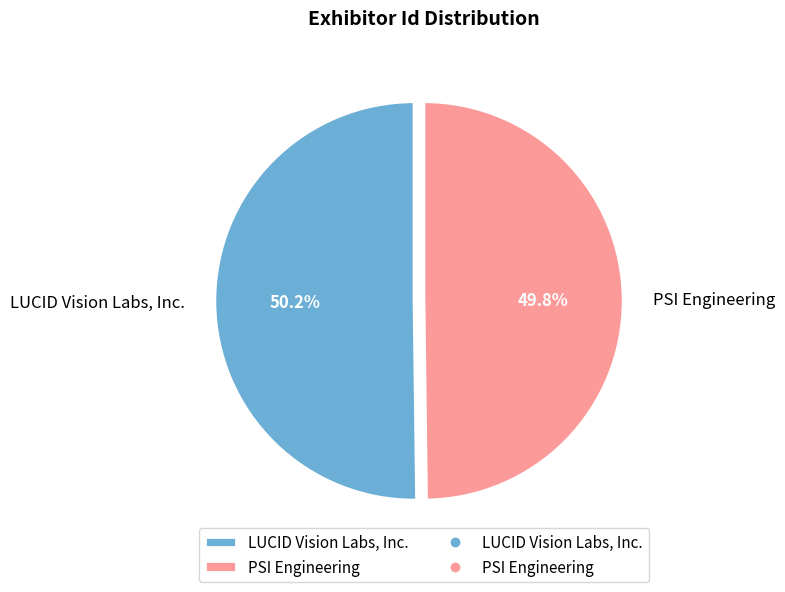

What is the total percentage of PSI Engineering and LUCID Vision Labs, Inc.?

100.0%